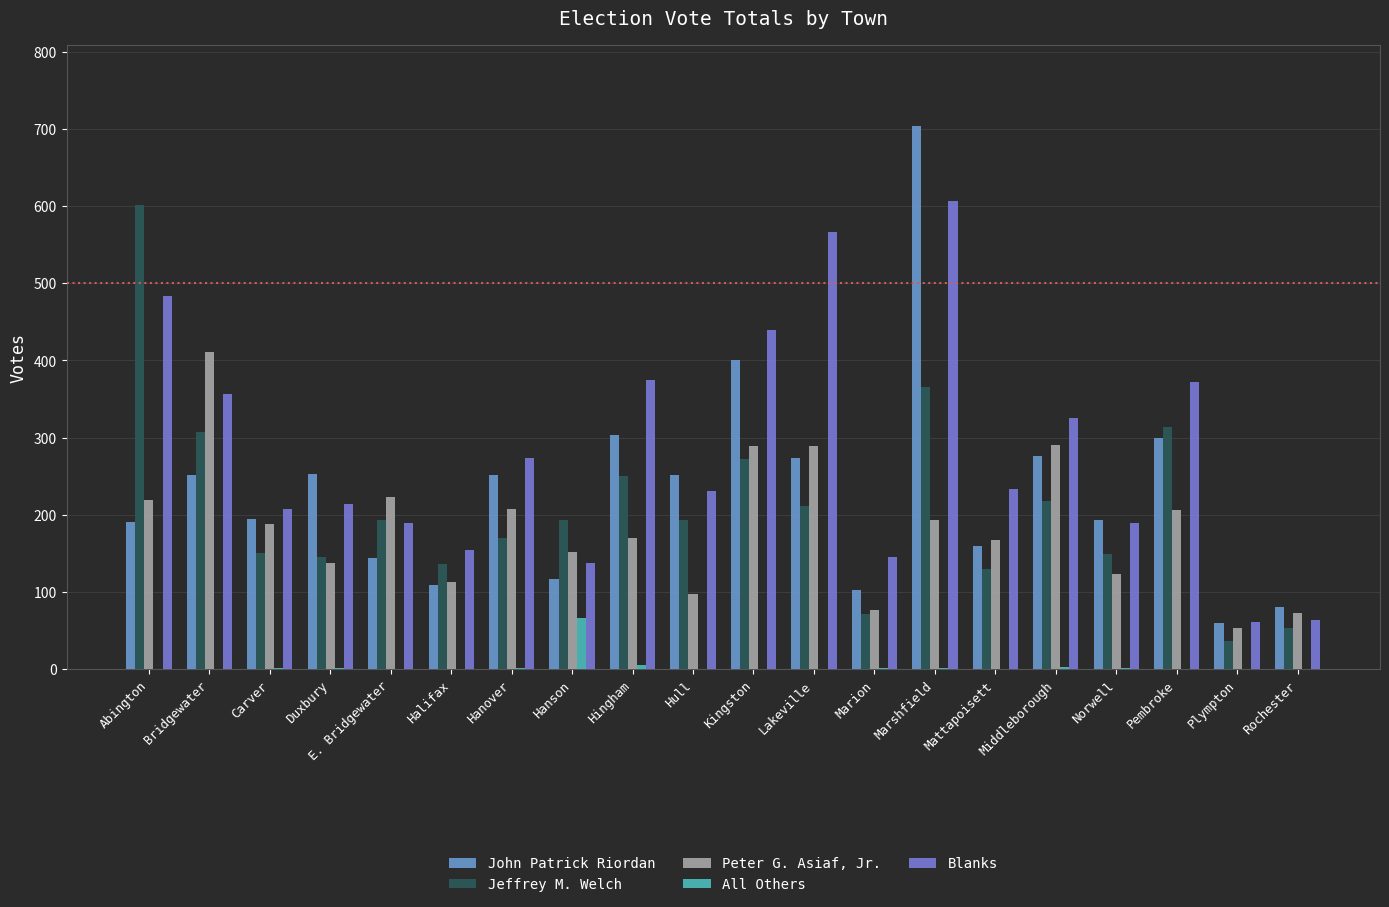

Which series has the largest range (max minus min)?

John Patrick Riordan